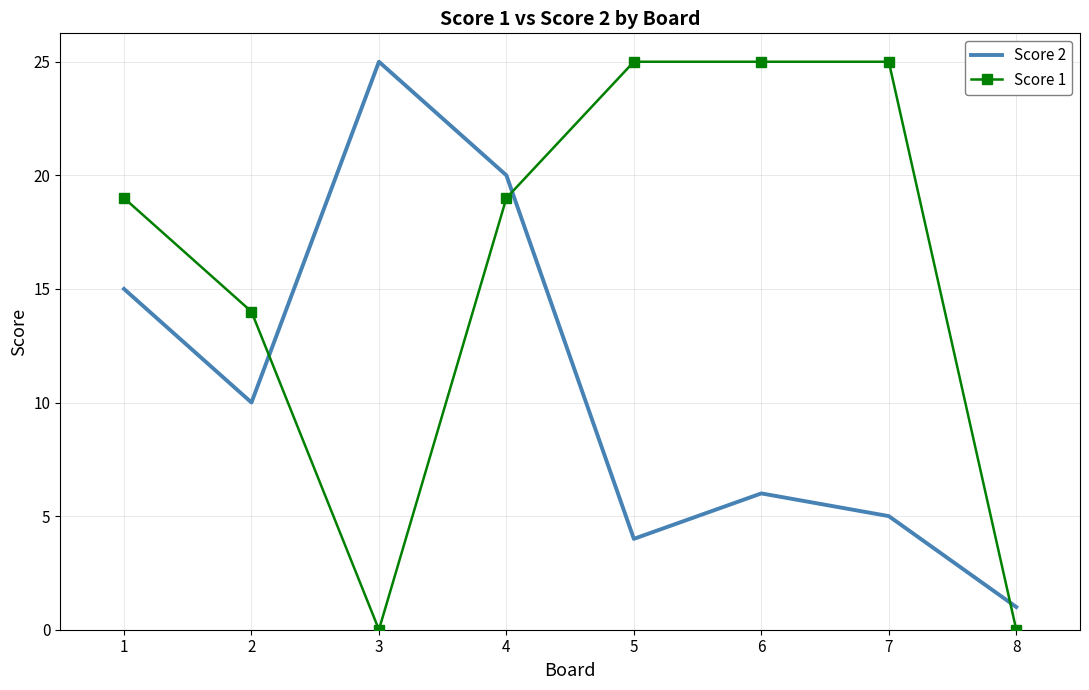

Between 7 and 8, which series saw the biggest shift?

Score 1